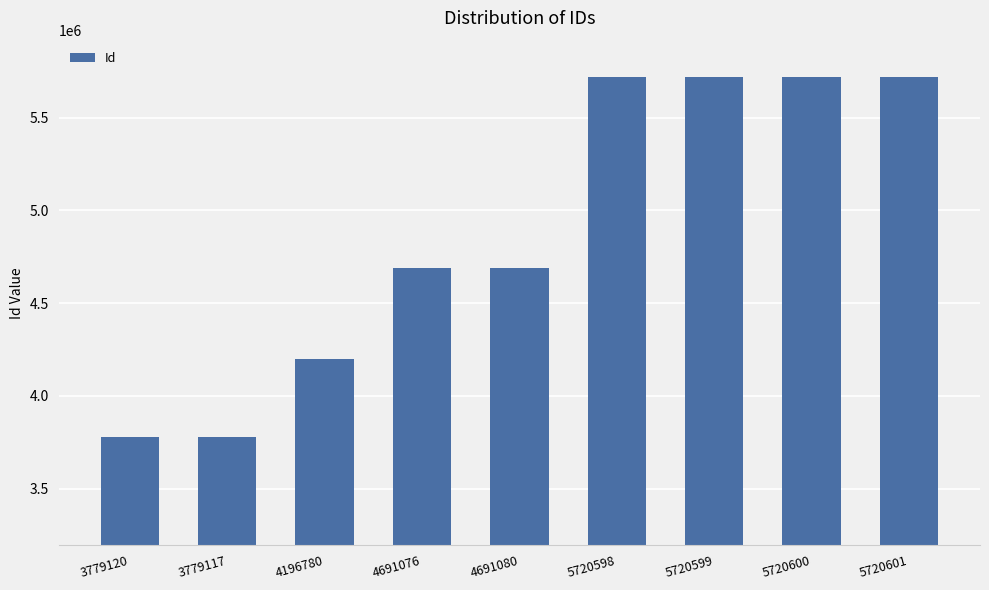

Approximately how many times larger is the value at 4691080 compared to 5720599?

0.8